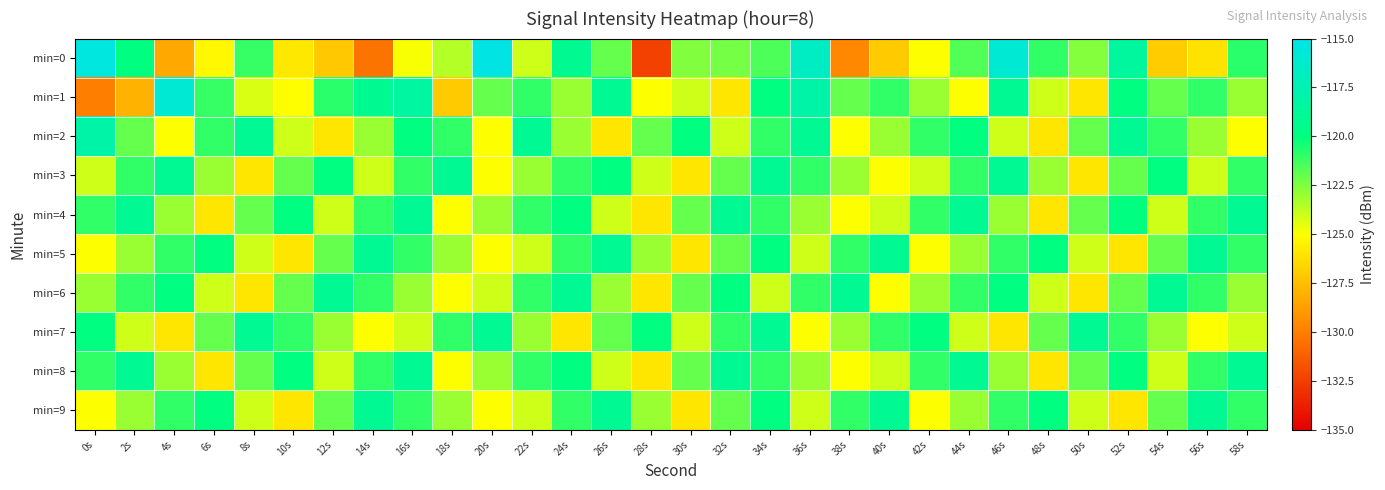

Reading right to left, list all the values displayed in this chart.

min=0: 58s=-120.8	56s=-126.0	54s=-127.0	52s=-118.6	50s=-122.6	48s=-120.9	46s=-115.9	44s=-121.6	42s=-124.9	40s=-127.1	38s=-129.6	36s=-116.7	34s=-121.5	32s=-122.3	30s=-122.5	28s=-132.4	26s=-122.0	24s=-119.1	22s=-124.1	20s=-115.1	18s=-123.5	16s=-124.9	14s=-130.5	12s=-127.2	10s=-125.9	8s=-121.1	6s=-125.3	4s=-128.4	2s=-120.0	0s=-115.3
min=1: 58s=-123.0	56s=-121.0	54s=-122.0	52s=-120.0	50s=-126.0	48s=-124.0	46s=-119.0	44s=-125.0	42s=-123.0	40s=-121.0	38s=-122.0	36s=-118.0	34s=-120.0	32s=-126.0	30s=-124.0	28s=-125.0	26s=-119.0	24s=-123.0	22s=-121.0	20s=-122.0	18s=-127.1	16s=-118.4	14s=-119.1	12s=-120.8	10s=-125.0	8s=-124.2	6s=-121.1	4s=-115.9	2s=-128.0	0s=-130.0
min=2: 58s=-125.0	56s=-123.0	54s=-121.0	52s=-119.0	50s=-122.0	48s=-126.0	46s=-124.0	44s=-120.0	42s=-121.0	40s=-123.0	38s=-125.0	36s=-119.0	34s=-121.0	32s=-124.0	30s=-120.0	28s=-122.0	26s=-126.0	24s=-123.0	22s=-119.0	20s=-125.0	18s=-121.0	16s=-120.0	14s=-123.0	12s=-126.0	10s=-124.0	8s=-119.0	6s=-121.0	4s=-125.0	2s=-122.0	0s=-118.0
min=3: 58s=-121.0	56s=-124.0	54s=-120.0	52s=-122.0	50s=-126.0	48s=-123.0	46s=-119.0	44s=-121.0	42s=-124.0	40s=-125.0	38s=-123.0	36s=-121.0	34s=-119.0	32s=-122.0	30s=-126.0	28s=-124.0	26s=-120.0	24s=-121.0	22s=-123.0	20s=-125.0	18s=-119.0	16s=-121.0	14s=-124.0	12s=-120.0	10s=-122.0	8s=-126.0	6s=-123.0	4s=-119.0	2s=-121.0	0s=-124.0
min=4: 58s=-119.0	56s=-121.0	54s=-124.0	52s=-120.0	50s=-122.0	48s=-126.0	46s=-123.0	44s=-119.0	42s=-121.0	40s=-124.0	38s=-125.0	36s=-123.0	34s=-121.0	32s=-119.0	30s=-122.0	28s=-126.0	26s=-124.0	24s=-120.0	22s=-121.0	20s=-123.0	18s=-125.0	16s=-119.0	14s=-121.0	12s=-124.0	10s=-120.0	8s=-122.0	6s=-126.0	4s=-123.0	2s=-119.0	0s=-121.0
min=5: 58s=-121.0	56s=-119.0	54s=-122.0	52s=-126.0	50s=-124.0	48s=-120.0	46s=-121.0	44s=-123.0	42s=-125.0	40s=-119.0	38s=-121.0	36s=-124.0	34s=-120.0	32s=-122.0	30s=-126.0	28s=-123.0	26s=-119.0	24s=-121.0	22s=-124.0	20s=-125.0	18s=-123.0	16s=-121.0	14s=-119.0	12s=-122.0	10s=-126.0	8s=-124.0	6s=-120.0	4s=-121.0	2s=-123.0	0s=-125.0
min=6: 58s=-123.0	56s=-121.0	54s=-119.0	52s=-122.0	50s=-126.0	48s=-124.0	46s=-120.0	44s=-121.0	42s=-123.0	40s=-125.0	38s=-119.0	36s=-121.0	34s=-124.0	32s=-120.0	30s=-122.0	28s=-126.0	26s=-123.0	24s=-119.0	22s=-121.0	20s=-124.0	18s=-125.0	16s=-123.0	14s=-121.0	12s=-119.0	10s=-122.0	8s=-126.0	6s=-124.0	4s=-120.0	2s=-121.0	0s=-123.0
min=7: 58s=-124.0	56s=-125.0	54s=-123.0	52s=-121.0	50s=-119.0	48s=-122.0	46s=-126.0	44s=-124.0	42s=-120.0	40s=-121.0	38s=-123.0	36s=-125.0	34s=-119.0	32s=-121.0	30s=-124.0	28s=-120.0	26s=-122.0	24s=-126.0	22s=-123.0	20s=-119.0	18s=-121.0	16s=-124.0	14s=-125.0	12s=-123.0	10s=-121.0	8s=-119.0	6s=-122.0	4s=-126.0	2s=-124.0	0s=-120.0
min=8: 58s=-119.0	56s=-121.0	54s=-124.0	52s=-120.0	50s=-122.0	48s=-126.0	46s=-123.0	44s=-119.0	42s=-121.0	40s=-124.0	38s=-125.0	36s=-123.0	34s=-121.0	32s=-119.0	30s=-122.0	28s=-126.0	26s=-124.0	24s=-120.0	22s=-121.0	20s=-123.0	18s=-125.0	16s=-119.0	14s=-121.0	12s=-124.0	10s=-120.0	8s=-122.0	6s=-126.0	4s=-123.0	2s=-119.0	0s=-121.0
min=9: 58s=-121.0	56s=-119.0	54s=-122.0	52s=-126.0	50s=-124.0	48s=-120.0	46s=-121.0	44s=-123.0	42s=-125.0	40s=-119.0	38s=-121.0	36s=-124.0	34s=-120.0	32s=-122.0	30s=-126.0	28s=-123.0	26s=-119.0	24s=-121.0	22s=-124.0	20s=-125.0	18s=-123.0	16s=-121.0	14s=-119.0	12s=-122.0	10s=-126.0	8s=-124.0	6s=-120.0	4s=-121.0	2s=-123.0	0s=-125.0